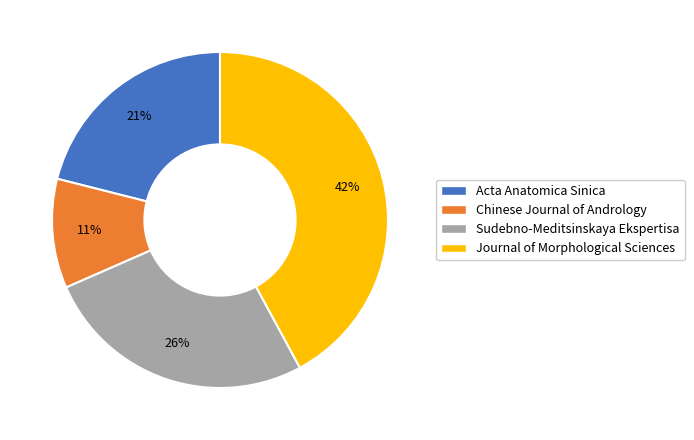

The Sudebno-Meditsinskaya Ekspertisa slice represents 26% of the pie. True or false?

True